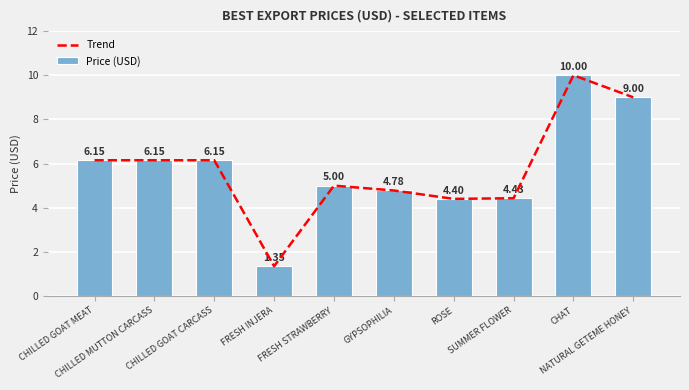

What is the approximate value of Price (USD) at CHILLED GOAT MEAT?

6.2